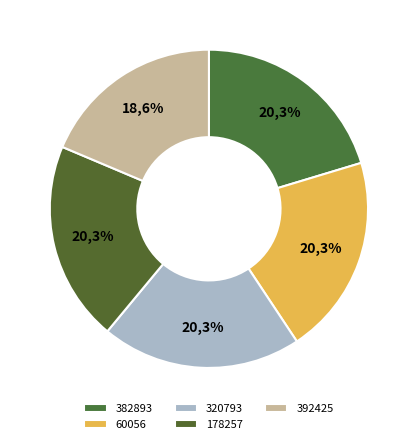

True or false: 60056 accounts for 20% of the total.

True